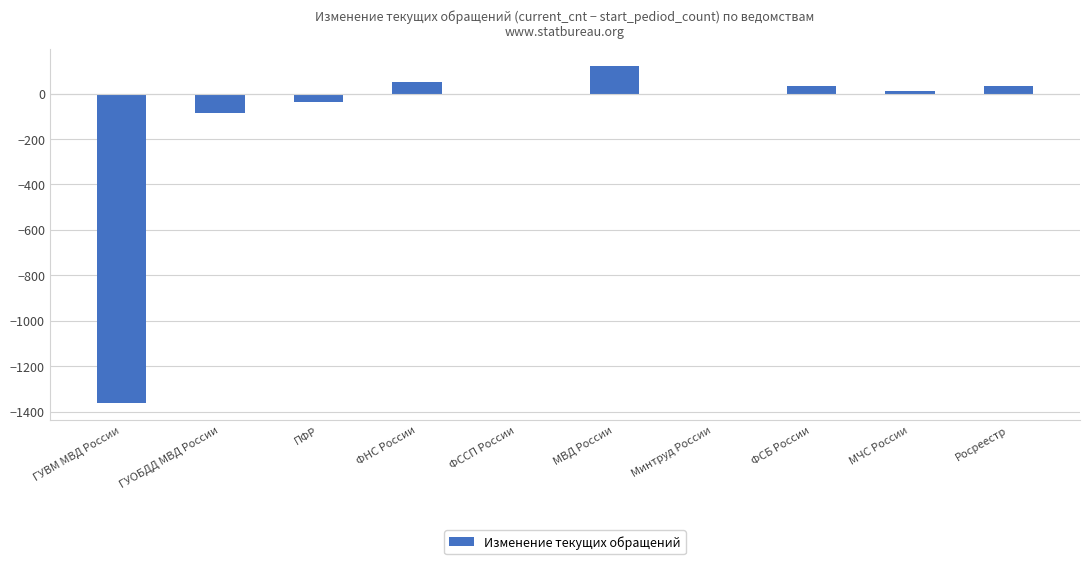

What is the sum of all values?

-1238